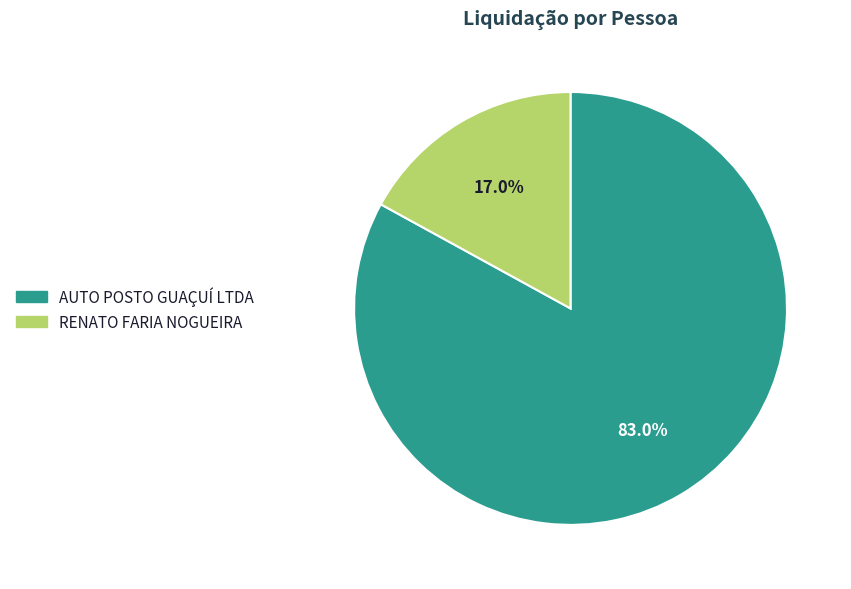

Rank the categories by value from highest to lowest.

AUTO POSTO GUAÇUÍ LTDA, RENATO FARIA NOGUEIRA